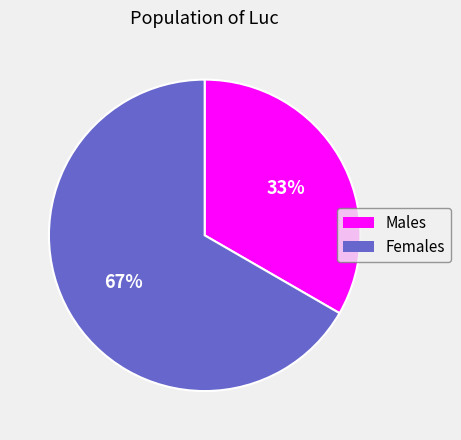

To the nearest percent, what is the average slice percentage?

50%